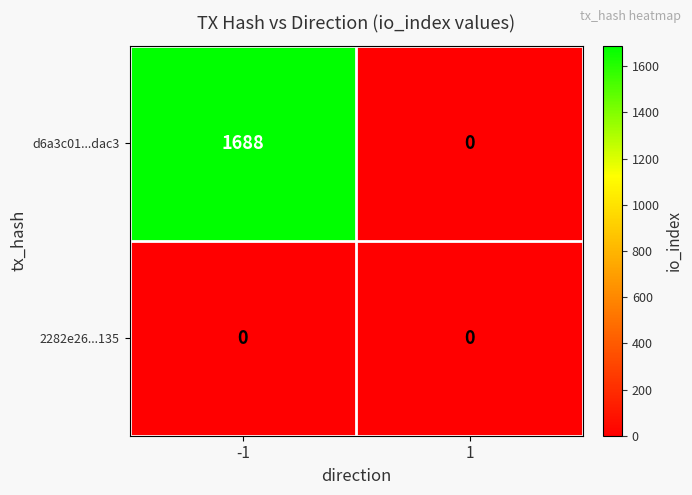

Which series has the widest spread of values?

d6a3c01...dac3